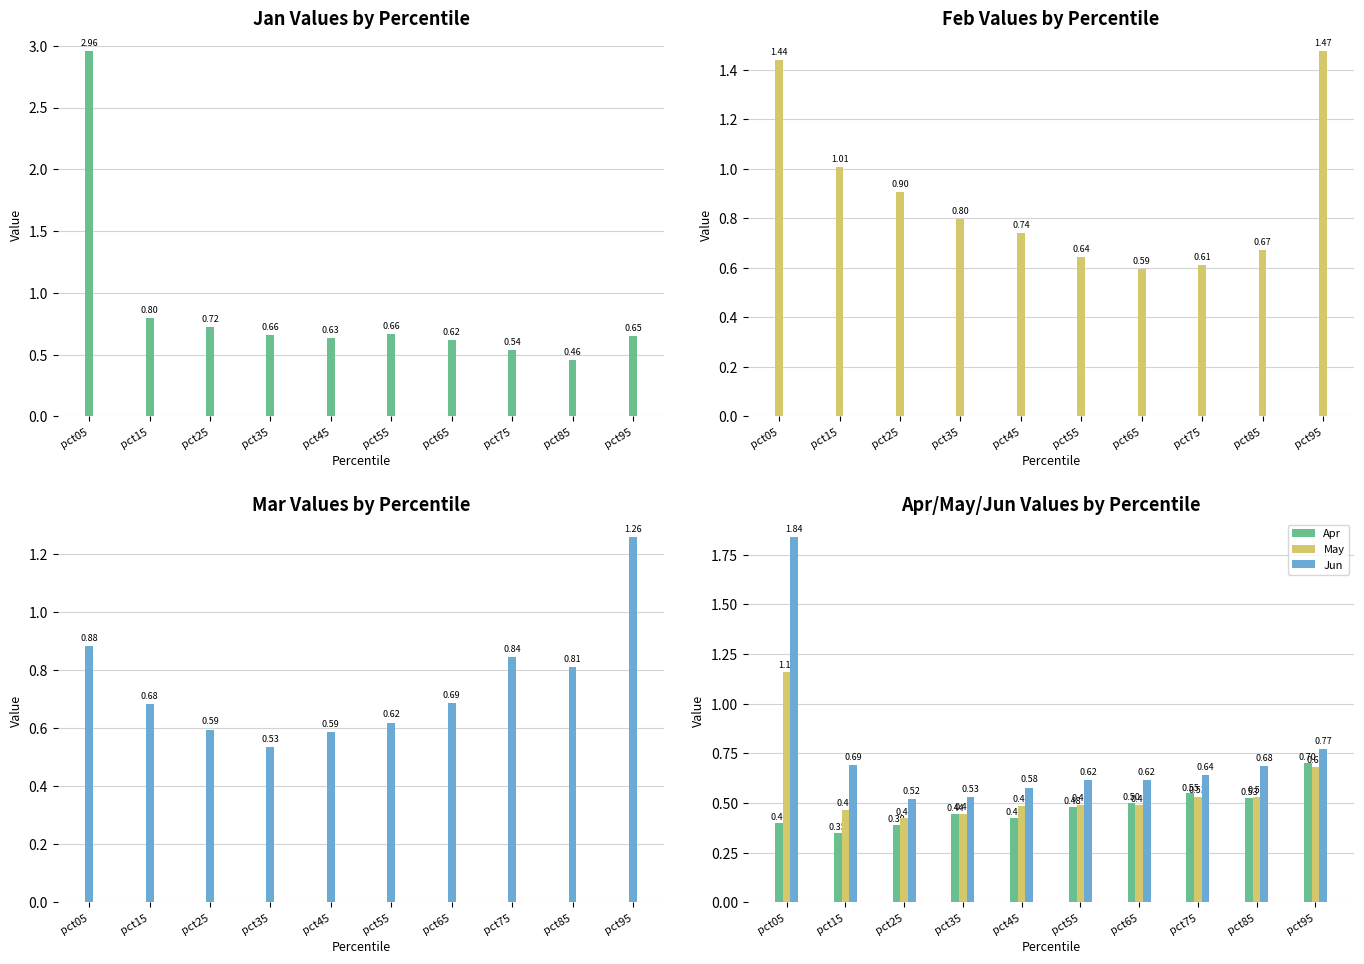

Reading left to right, what are all the values shown in this chart?

Jan: pct05=3.0	pct15=0.8	pct25=0.7	pct35=0.7	pct45=0.6	pct55=0.7	pct65=0.6	pct75=0.5	pct85=0.5	pct95=0.7
Feb: pct05=1.4	pct15=1.0	pct25=0.9	pct35=0.8	pct45=0.7	pct55=0.6	pct65=0.6	pct75=0.6	pct85=0.7	pct95=1.5
Mar: pct05=0.9	pct15=0.7	pct25=0.6	pct35=0.5	pct45=0.6	pct55=0.6	pct65=0.7	pct75=0.8	pct85=0.8	pct95=1.3
Apr: pct05=0.4	pct15=0.3	pct25=0.4	pct35=0.4	pct45=0.4	pct55=0.5	pct65=0.5	pct75=0.5	pct85=0.5	pct95=0.7
May: pct05=1.2	pct15=0.5	pct25=0.4	pct35=0.4	pct45=0.5	pct55=0.5	pct65=0.5	pct75=0.5	pct85=0.5	pct95=0.7
Jun: pct05=1.8	pct15=0.7	pct25=0.5	pct35=0.5	pct45=0.6	pct55=0.6	pct65=0.6	pct75=0.6	pct85=0.7	pct95=0.8